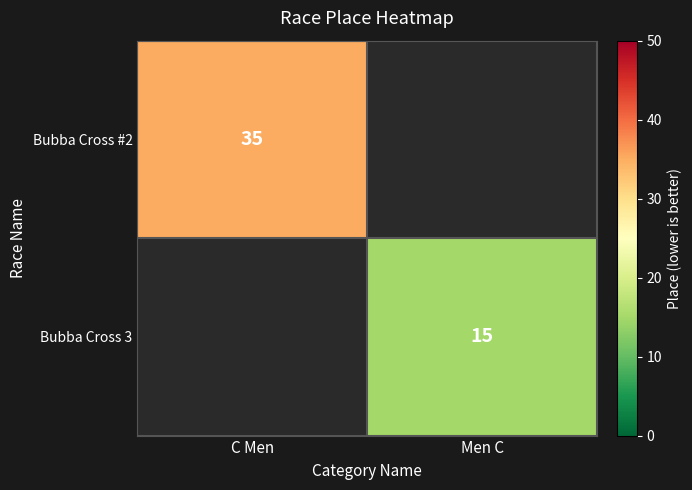

Which category has the lowest value across all series?

Men C